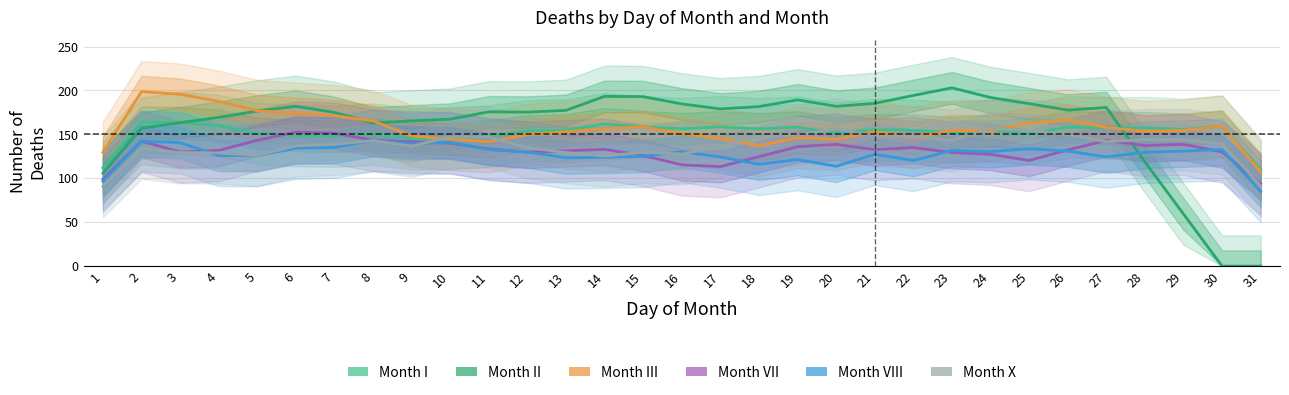

What is the difference between the second highest and minimum values in the Month I series?

53.3